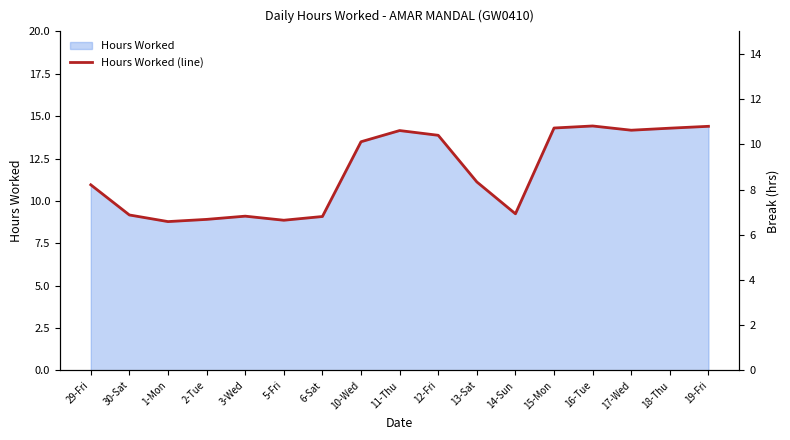

What is the ratio of the value at 6-Sat to the value at 15-Mon?

0.6